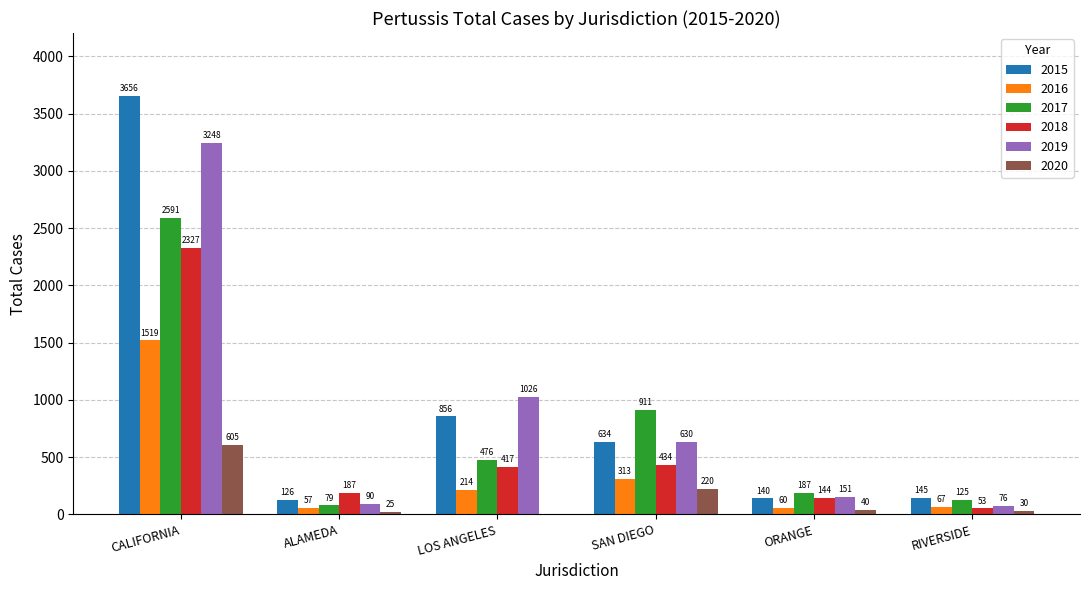

What is the maximum value shown in the chart?

3656